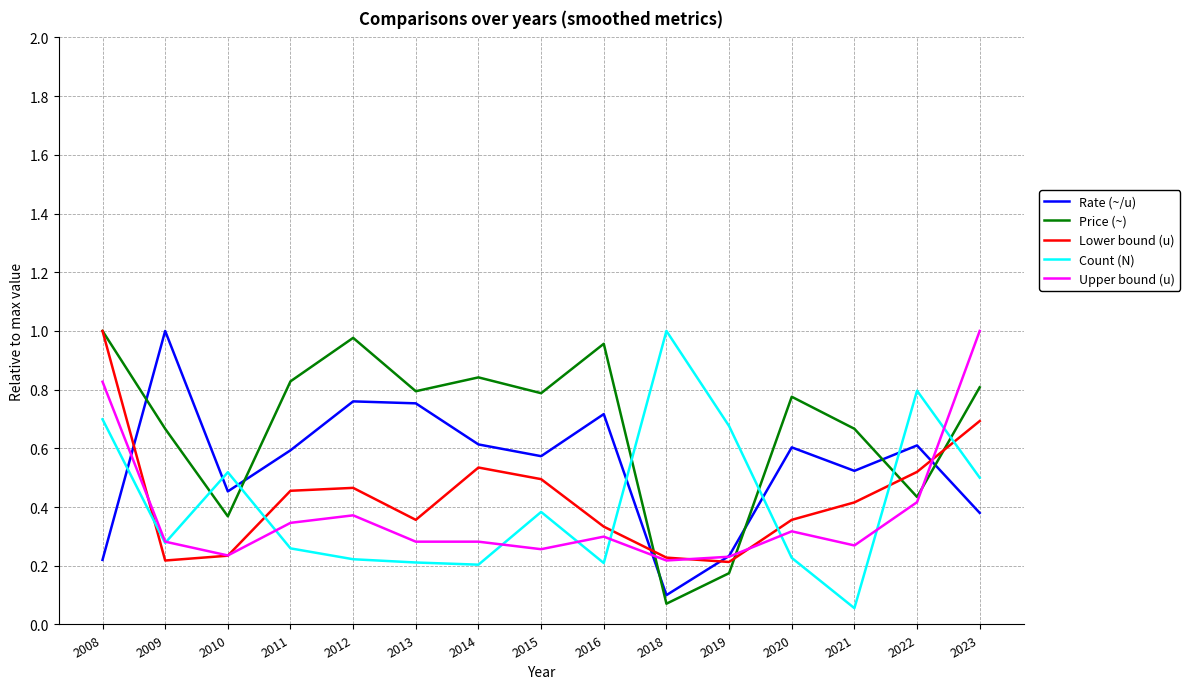

Between 2015 and 2023, which series saw the biggest shift?

Upper bound (u)